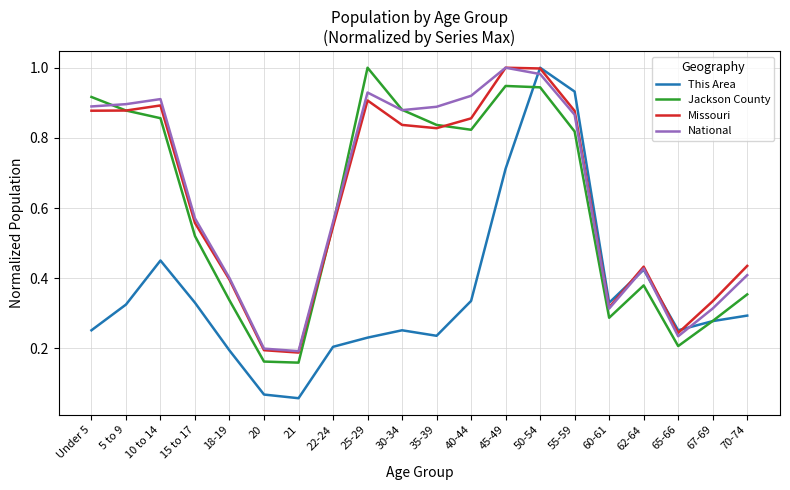

Between Under 5 and 20, which series saw the biggest shift?

Jackson County